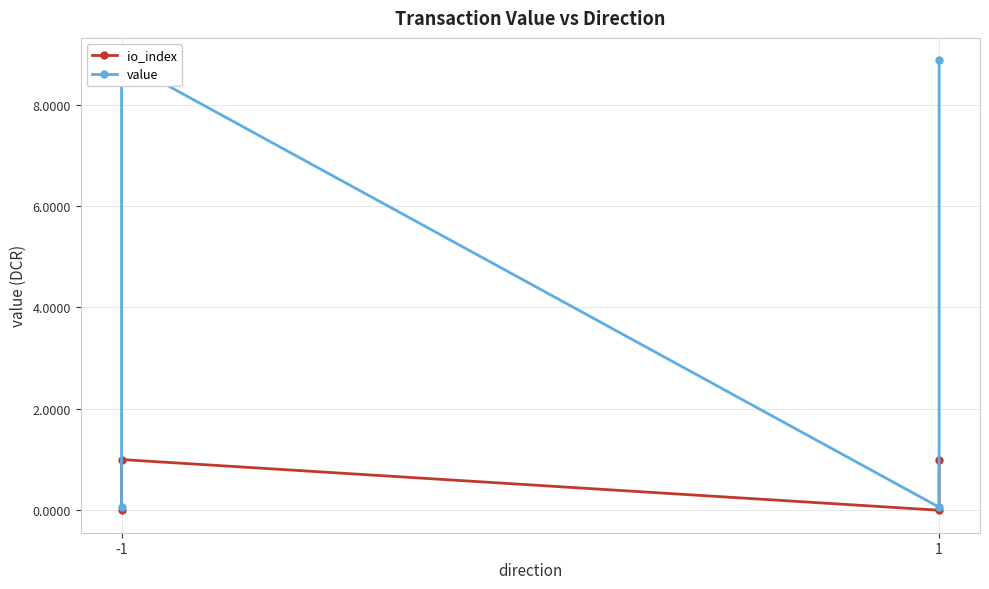

Where is the first local maximum for io_index?

-1